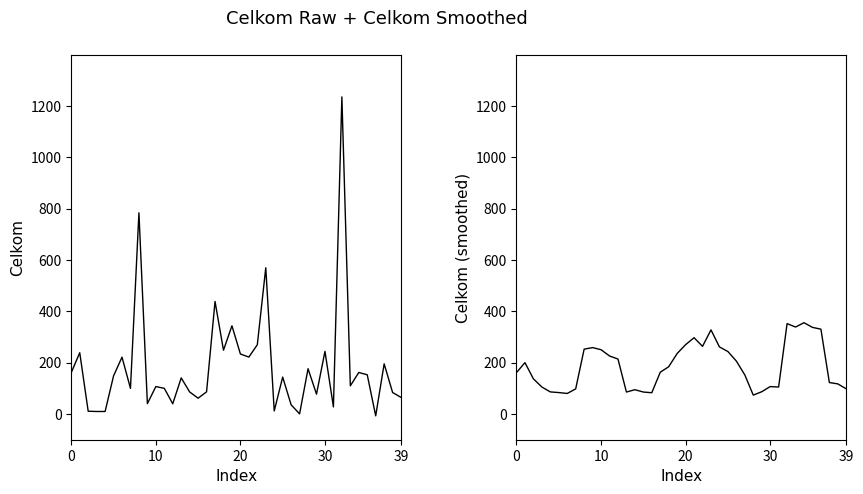

What is the greatest value displayed?

1235.6